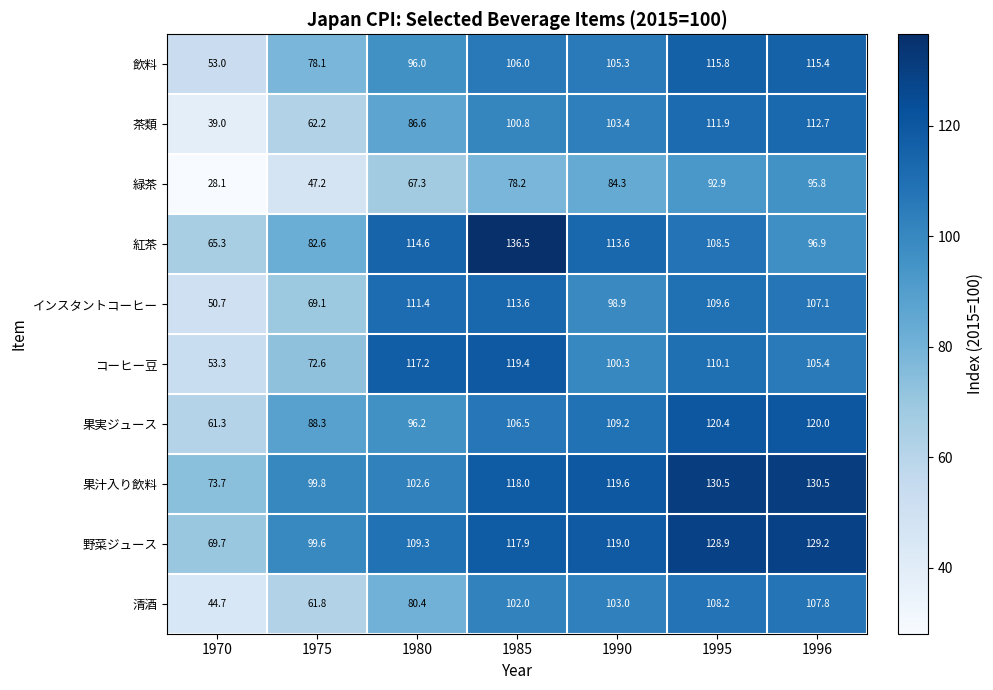

How many categories are shown in the chart?

7